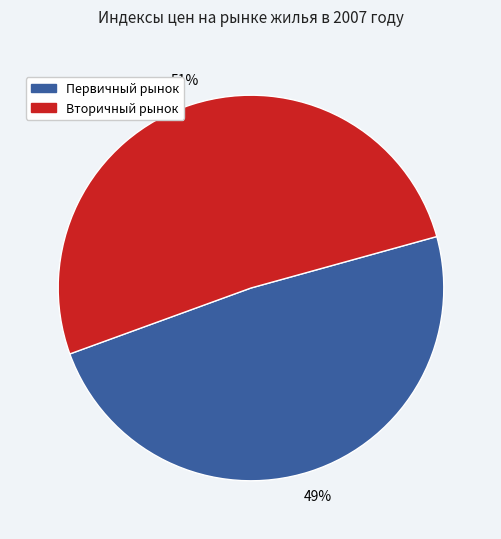

To the nearest percent, what is the average slice percentage?

50%